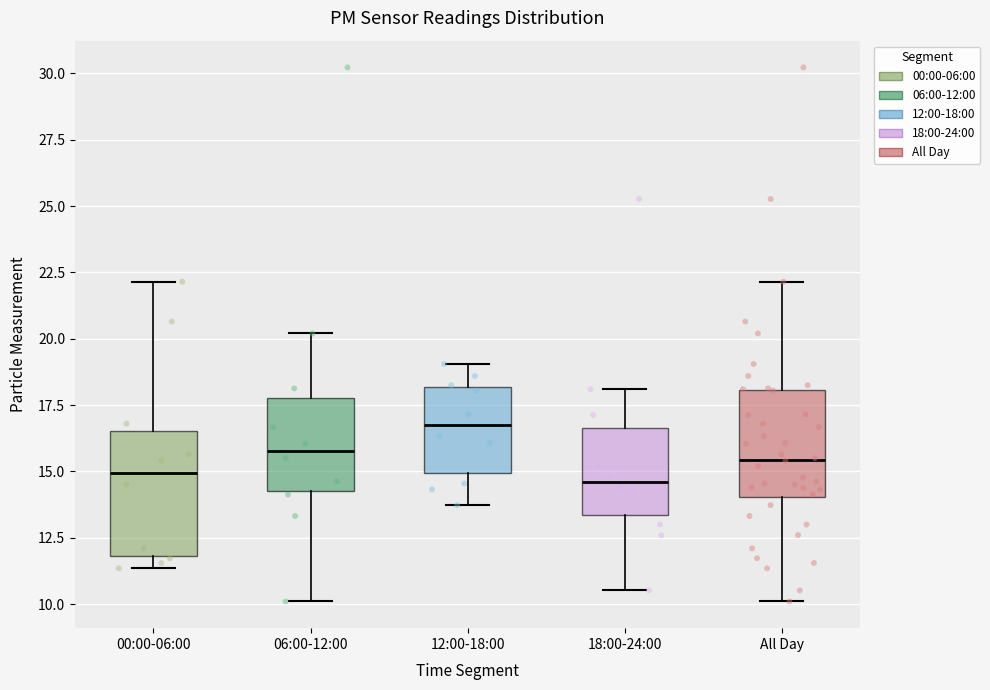

Reading left to right, transcribe this box plot: for each box, give where its median line is, the range the box spans, and where its two whiskers end, as read against the y-axis. The values are not printed on the chart, so give them approximately, as read against the axis.

00:00-06:00: median 15.0, box 12.0 to 16.5, whiskers 11.5 to 22.0
06:00-12:00: median 16.0, box 14.5 to 18.0, whiskers 10.0 to 20.0
12:00-18:00: median 16.5, box 15.0 to 18.0, whiskers 13.5 to 19.0
18:00-24:00: median 14.5, box 13.5 to 16.5, whiskers 10.5 to 18.0
All Day: median 15.5, box 14.0 to 18.0, whiskers 10.0 to 22.0